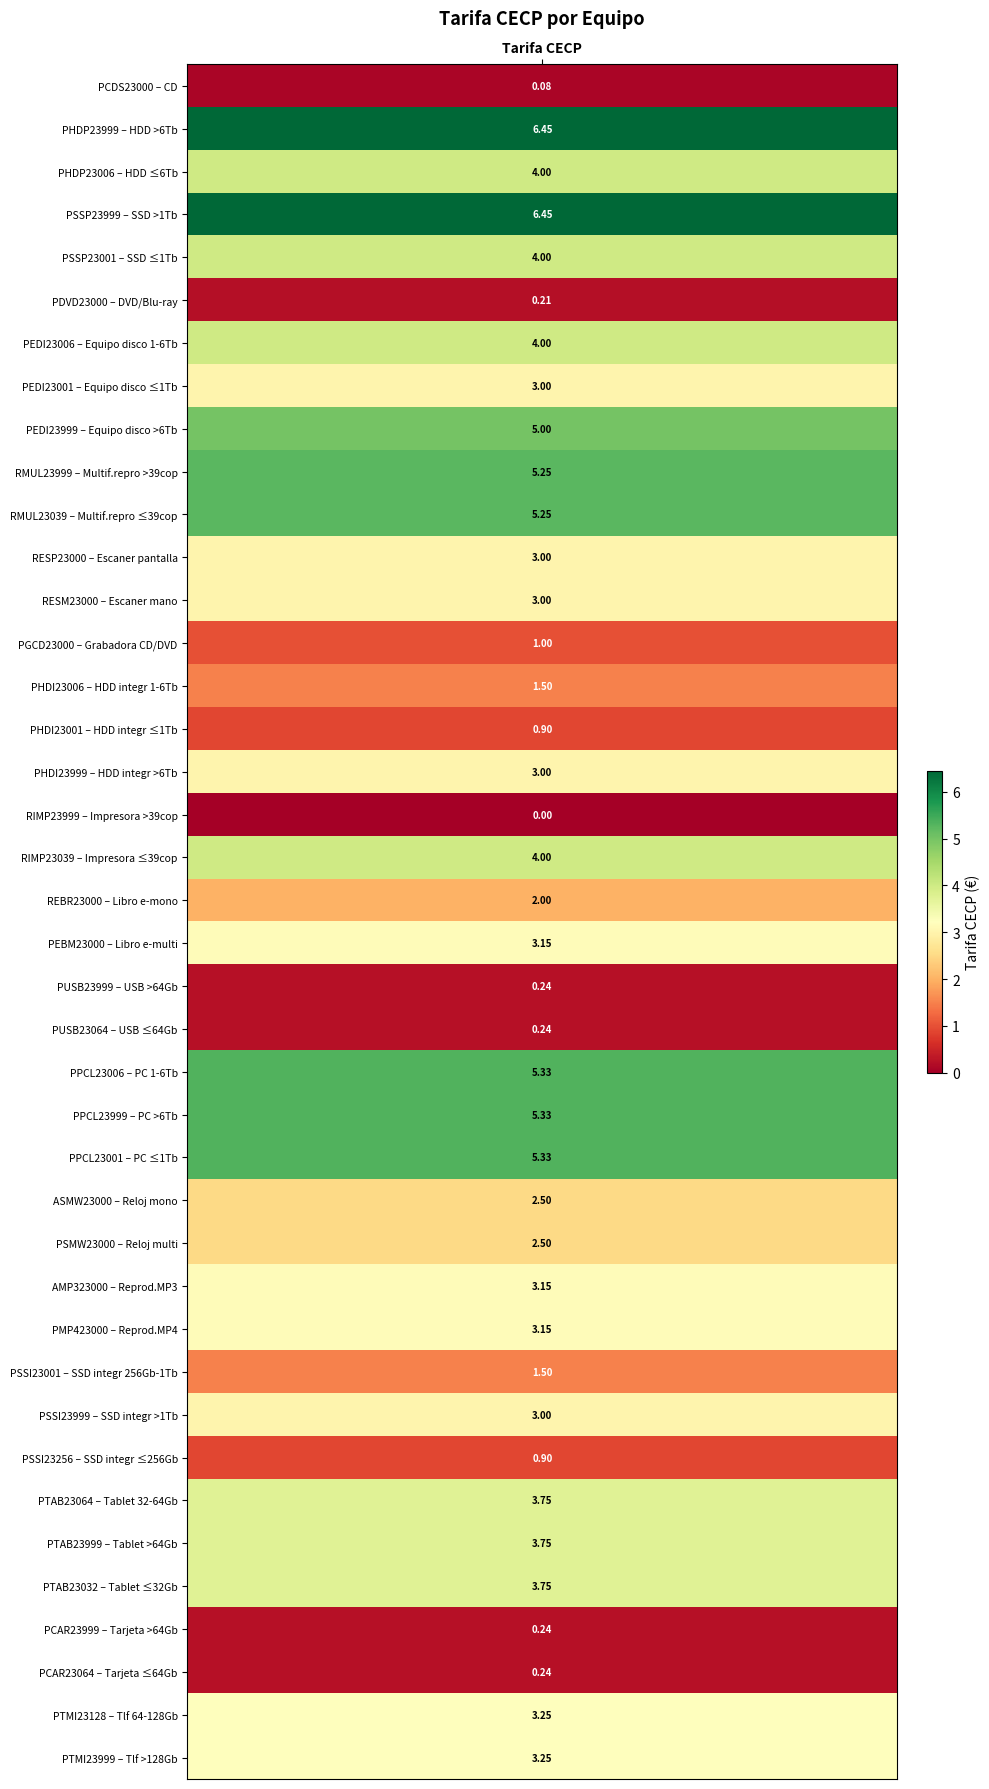

The chart shows a value of 3.1 at PEBM23000. True or false?

True